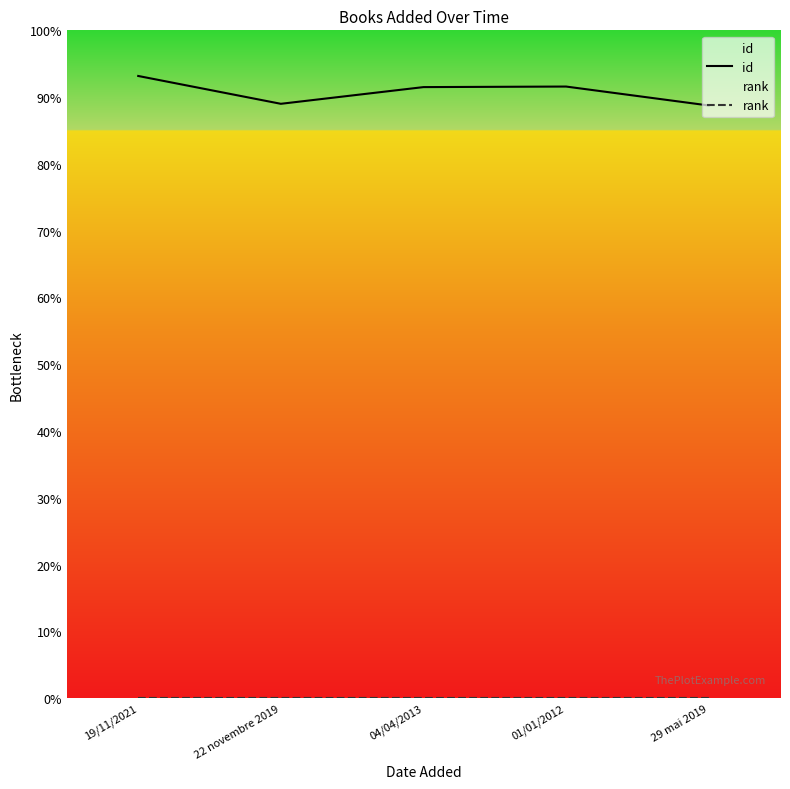

What is the average value of the id series?

90.8